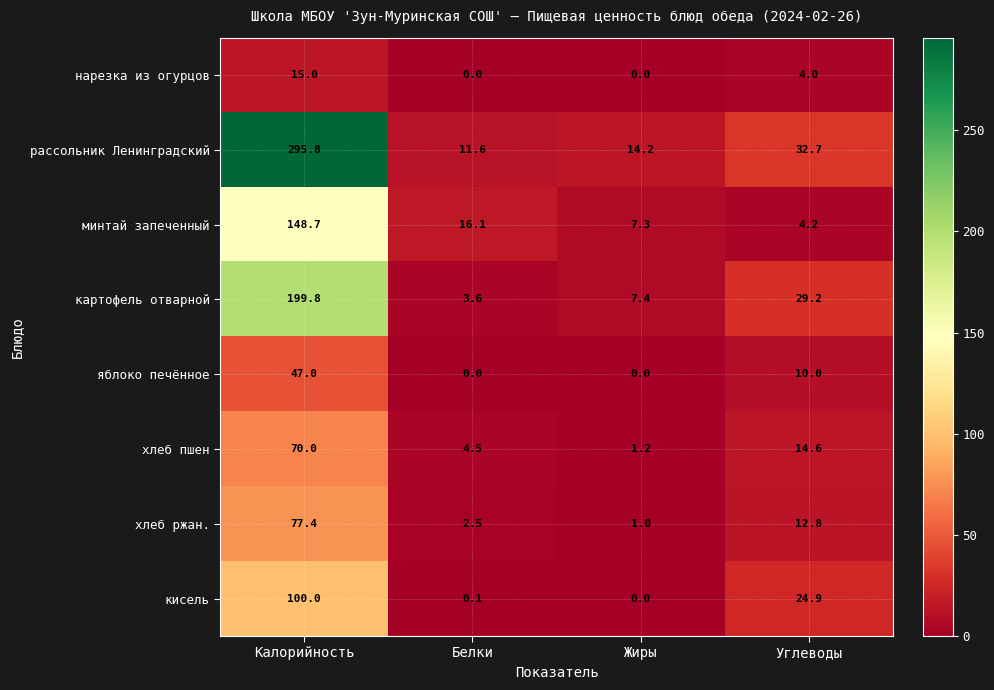

Rank the series by their maximum value, from lowest to highest.

нарезка из огурцов, яблоко печённое, хлеб пшен, хлеб ржан., кисель, минтай запеченный, картофель отварной, рассольник Ленинградский